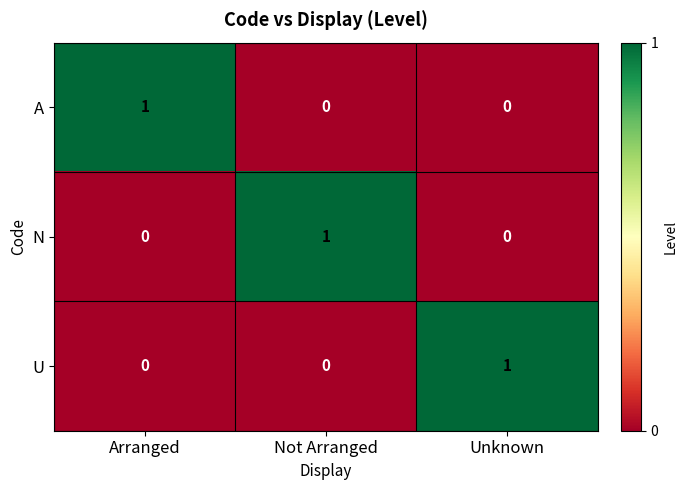

Count the number of data series in this chart.

3